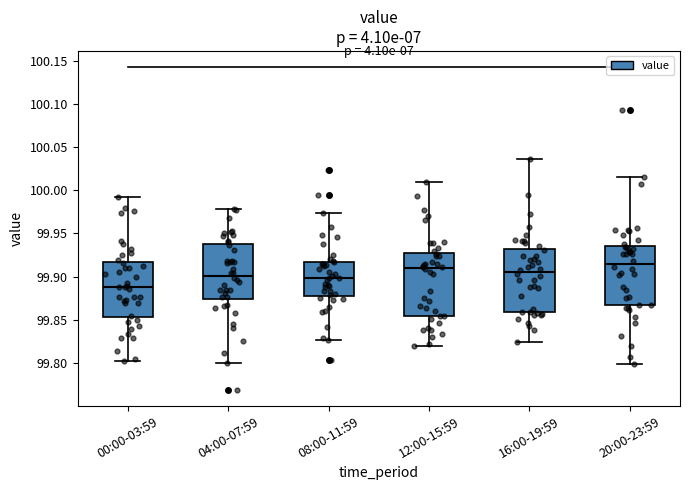

Reading left to right, read every box against the y-axis: the position of its median line, the range the box covers, and the ends of its whiskers. The values are not printed on the chart, so give them approximately, as read against the axis.

00:00-03:59: median 99.890, box 99.855 to 99.915, whiskers 99.800 to 99.995
04:00-07:59: median 99.900, box 99.875 to 99.940, whiskers 99.800 to 99.980
08:00-11:59: median 99.900, box 99.880 to 99.915, whiskers 99.825 to 99.975
12:00-15:59: median 99.910, box 99.855 to 99.925, whiskers 99.820 to 100.010
16:00-19:59: median 99.905, box 99.860 to 99.930, whiskers 99.825 to 100.035
20:00-23:59: median 99.915, box 99.865 to 99.935, whiskers 99.800 to 100.015